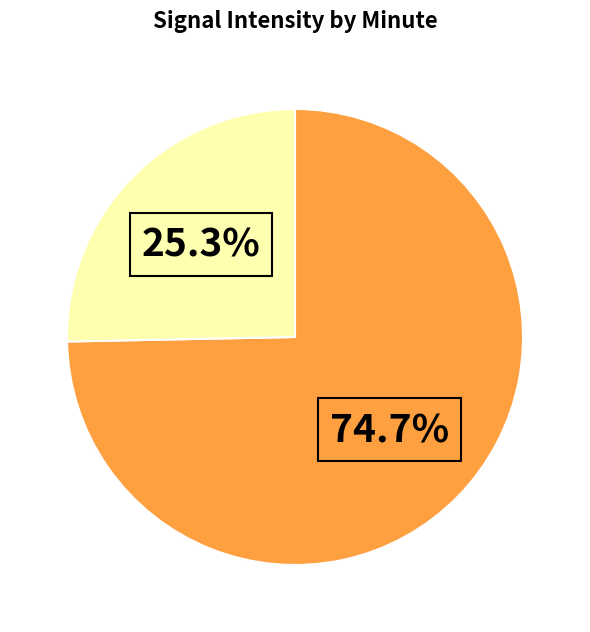

Is there a majority slice in this chart?

Yes